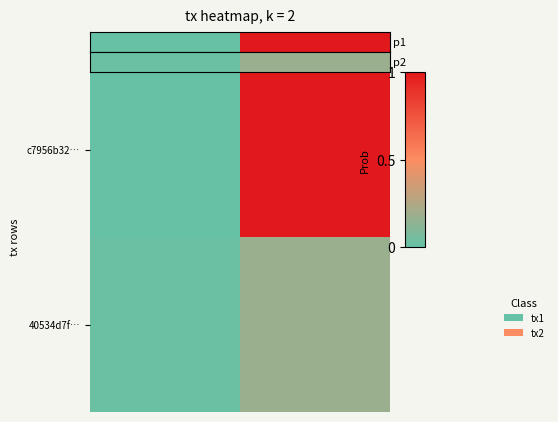

Count the number of data series in this chart.

2